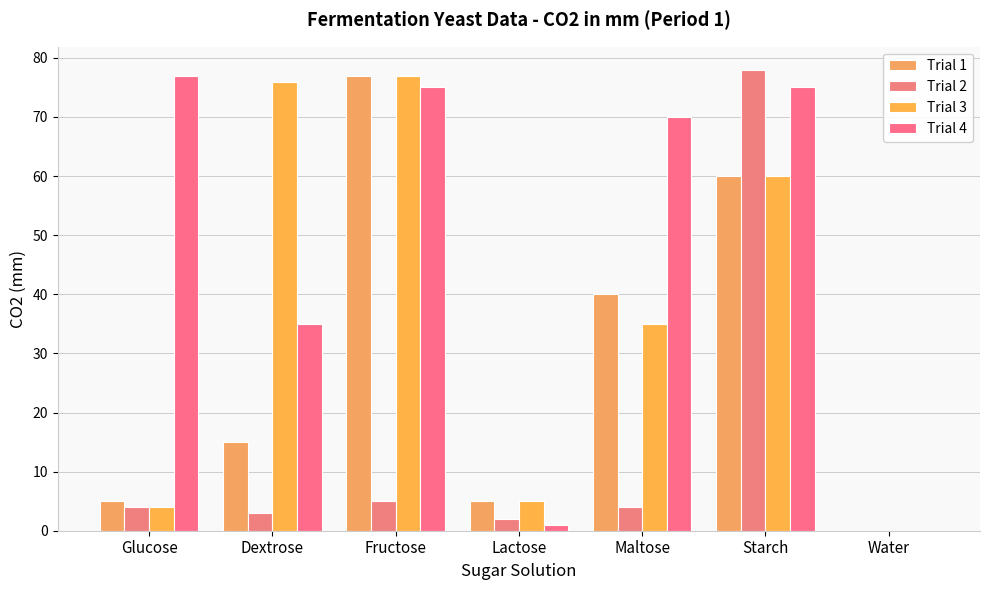

Reading right to left, list all the values displayed in this chart.

Trial 1: 0	60	40	5	77	15	5
Trial 2: 0	78	4	2	5	3	4
Trial 3: 0	60	35	5	77	76	4
Trial 4: 0	75	70	1	75	35	77